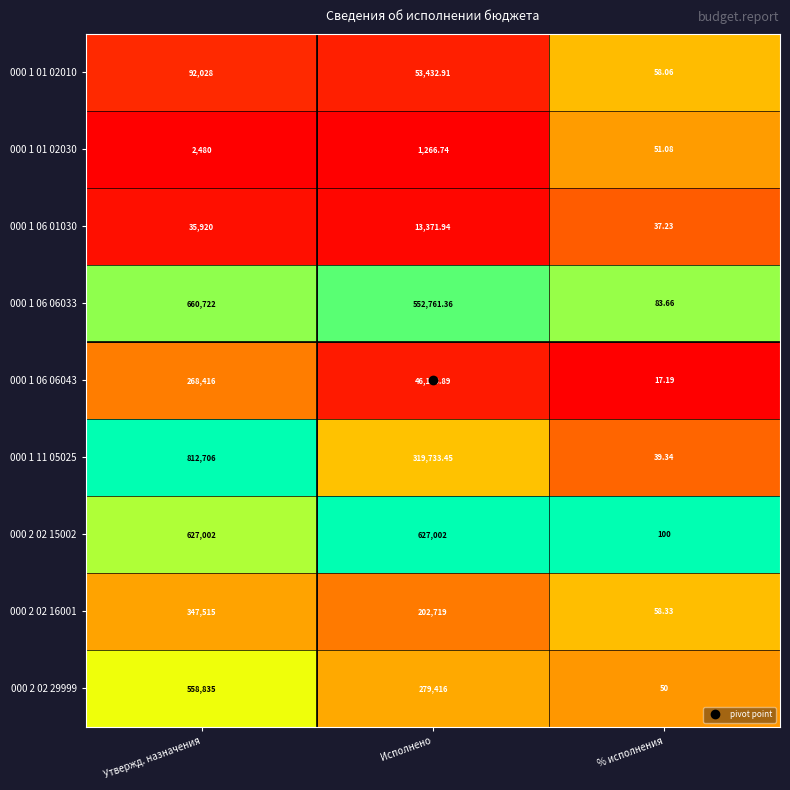

Where does the 000 1 11 05025 series first go above 319733?

Утвержд. назначения